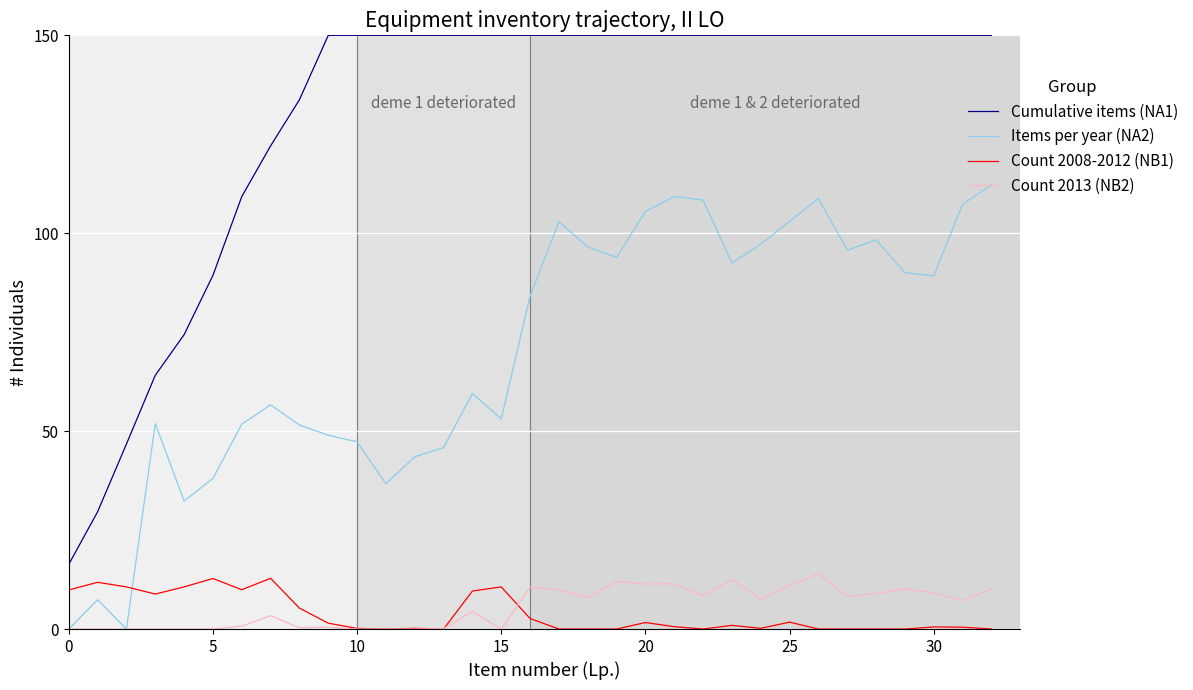

Which series has the largest range (max minus min)?

Cumulative items (NA1)